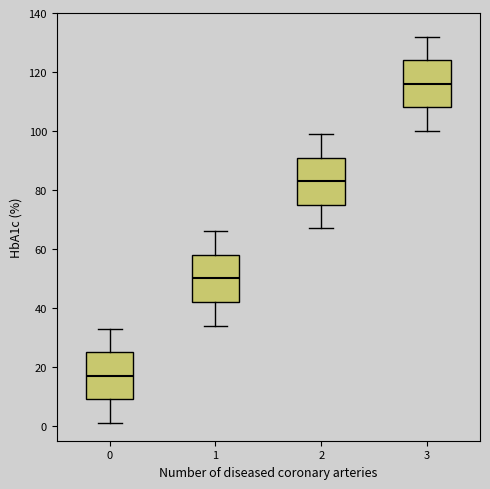

Reading left to right, read every box against the y-axis: the position of its median line, the range the box covers, and the ends of its whiskers. The values are not printed on the chart, so give them approximately, as read against the axis.

0: median 18, box 10 to 26, whiskers 2 to 34
1: median 50, box 42 to 58, whiskers 34 to 66
2: median 84, box 76 to 92, whiskers 68 to 100
3: median 116, box 108 to 124, whiskers 100 to 132